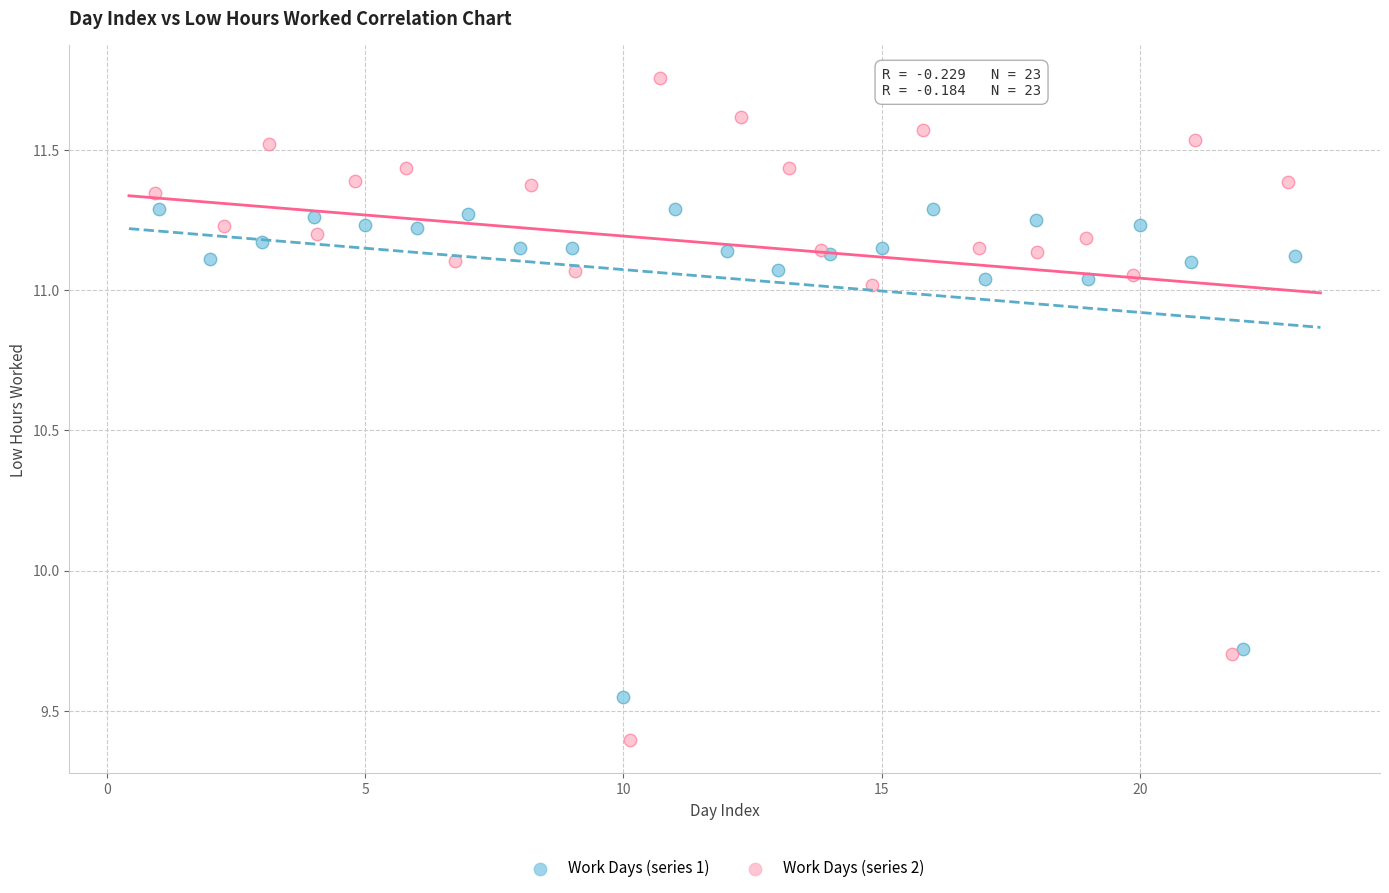

Which series contains the highest Y value?

Work Days (series 2)